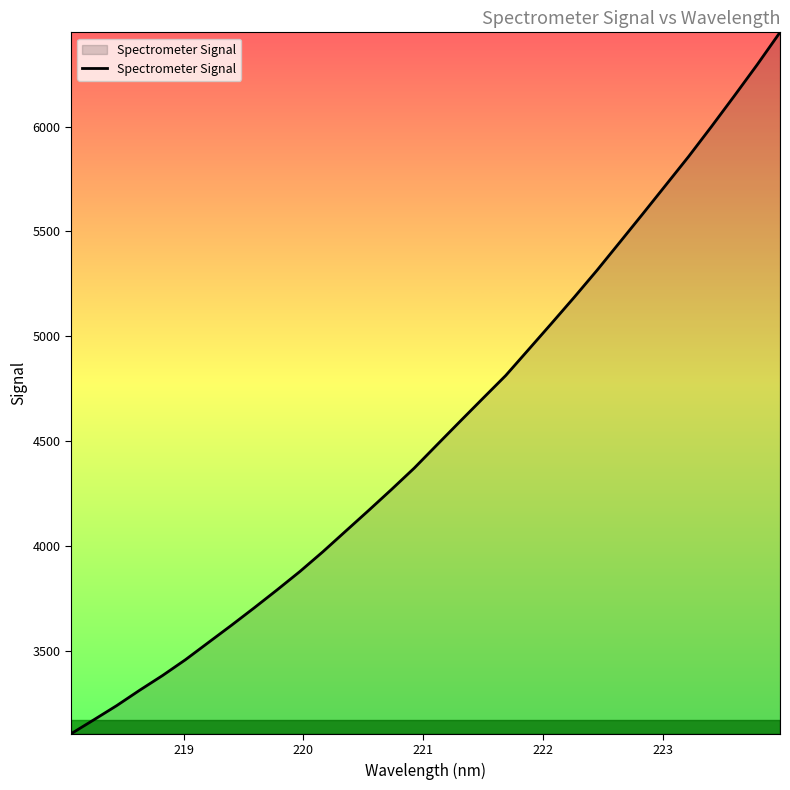

What is the smallest value displayed?

3106.4